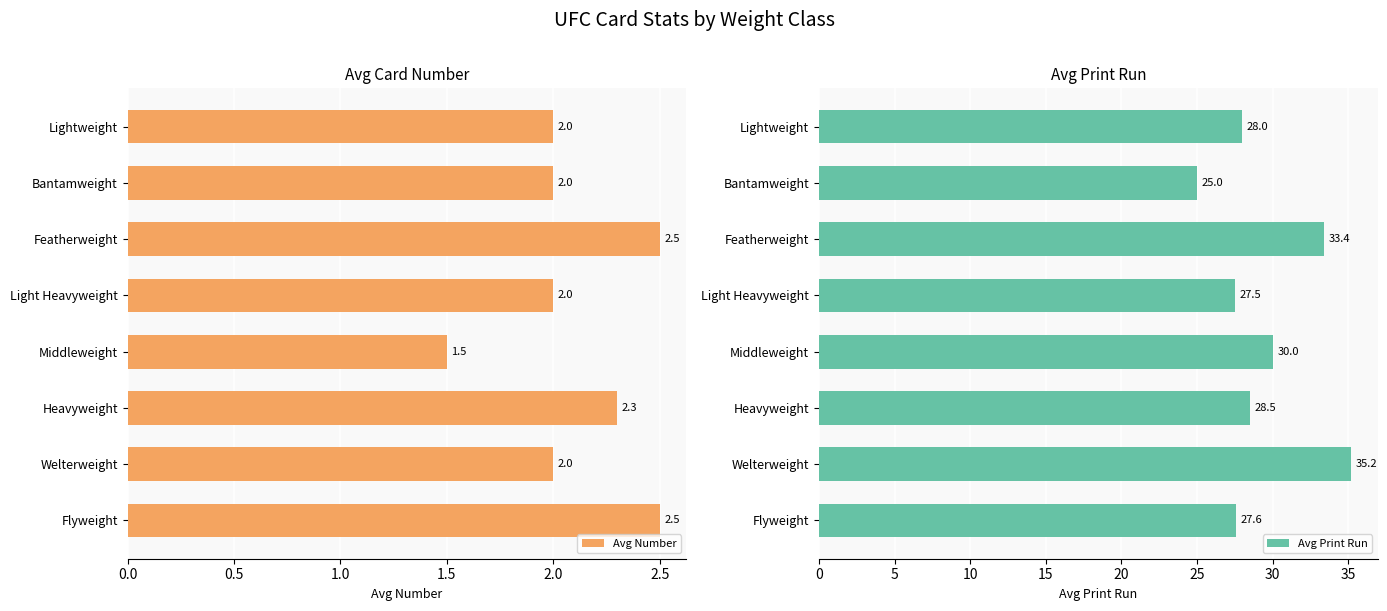

True or false: Avg Print Run has a value of 27.5 at Light Heavyweight.

True